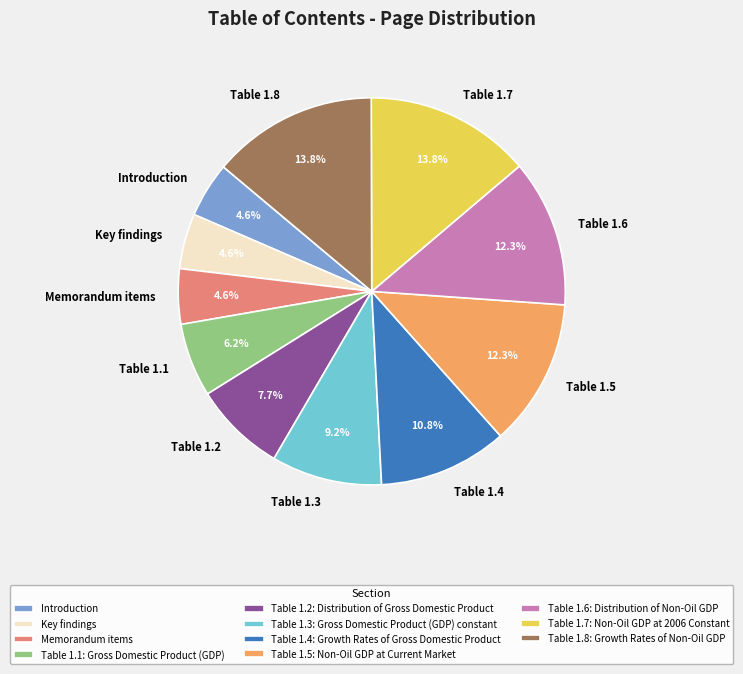

The Table 1.4: Growth Rates of Gross Domestic Product slice represents 11% of the pie. True or false?

True